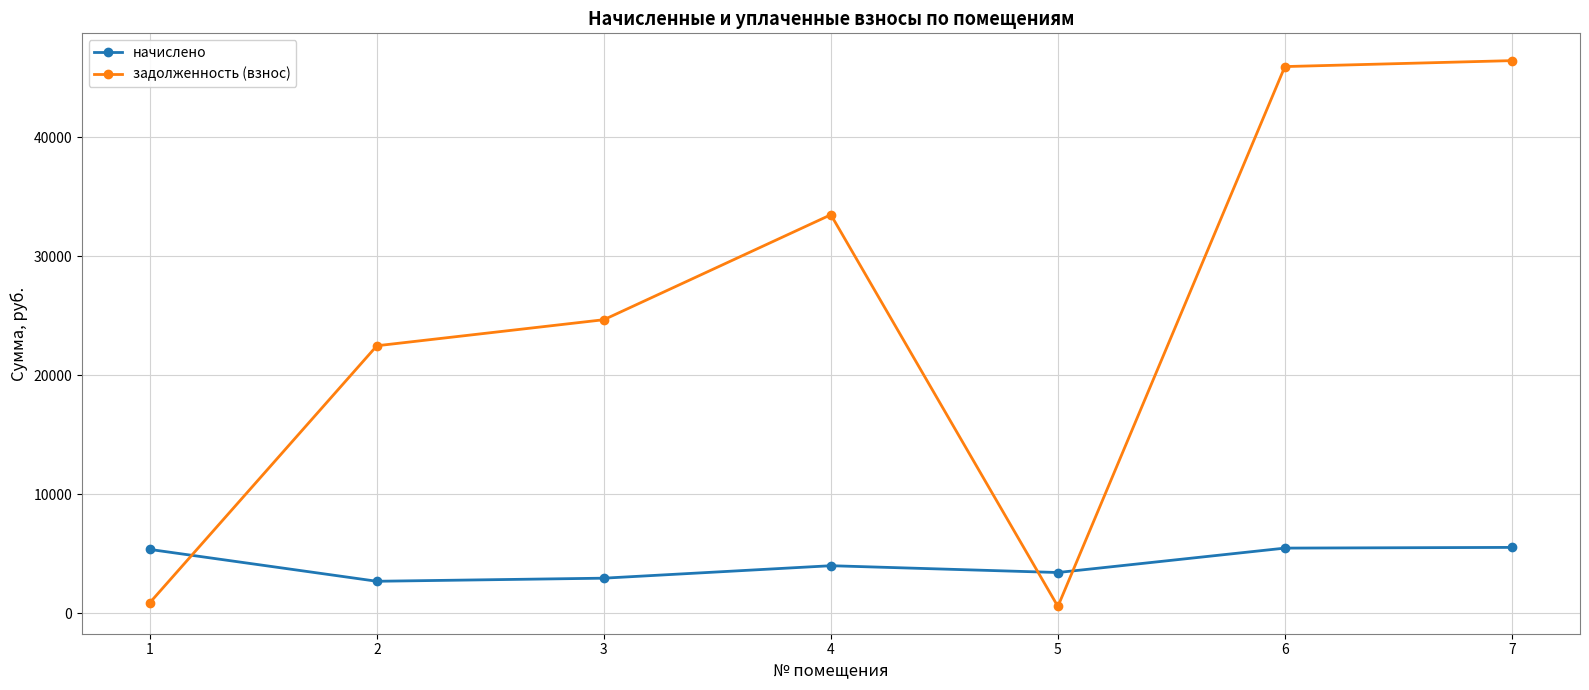

Rank the series at 1 from highest to lowest value.

начислено, задолженность (взнос)